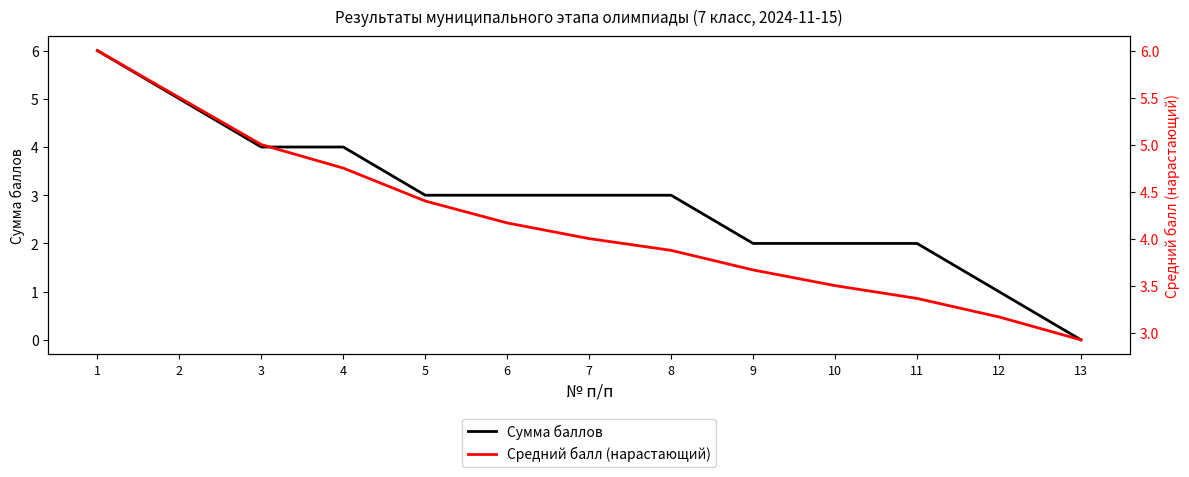

The value of Средний балл (нарастающий) at 12 is 3.2. True or false?

True